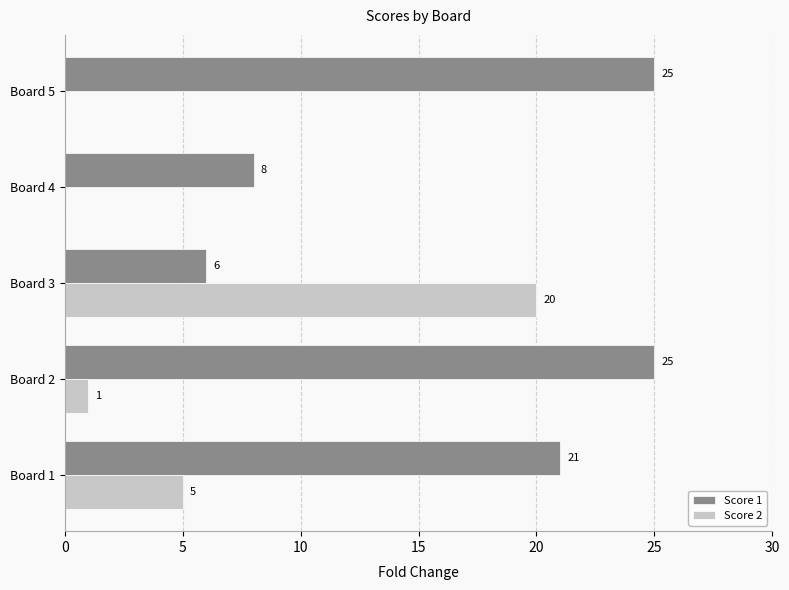

Which series changed the most between Board 1 and Board 4?

Score 1